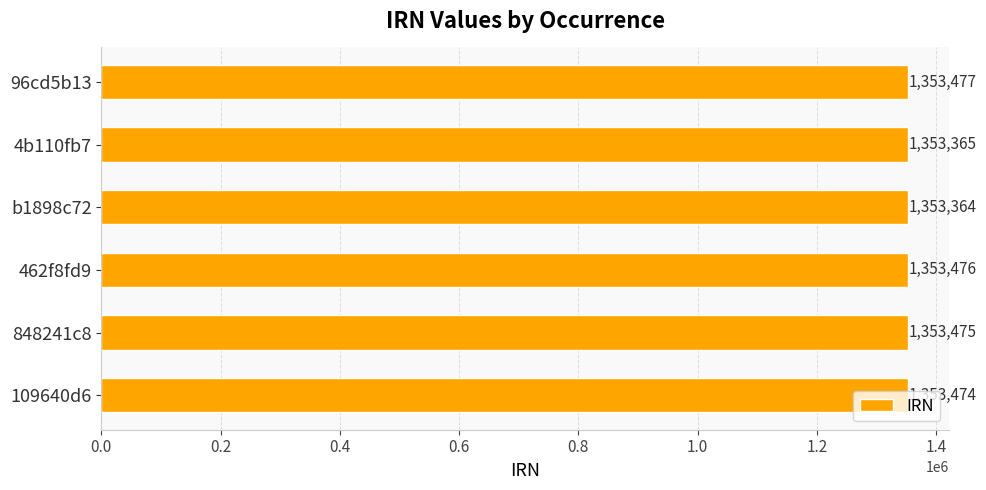

How many data points are less than 1353475?

3